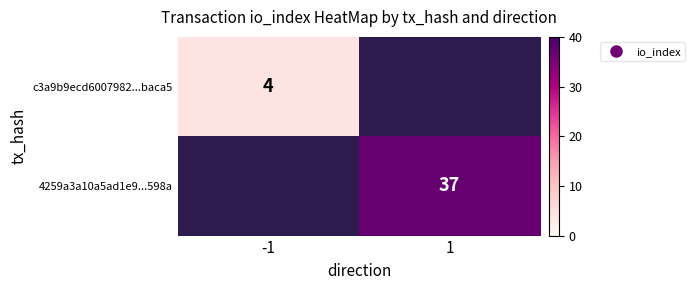

How many series are shown in this chart?

2